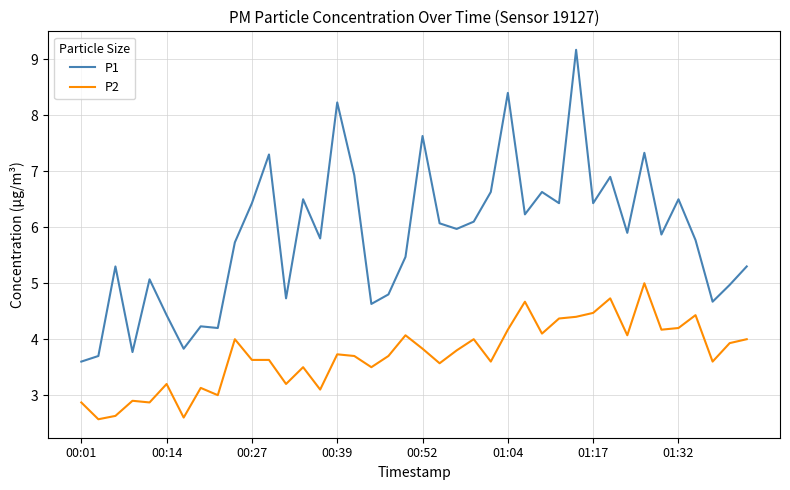

List the series in order of their peak value, highest first.

P1, P2